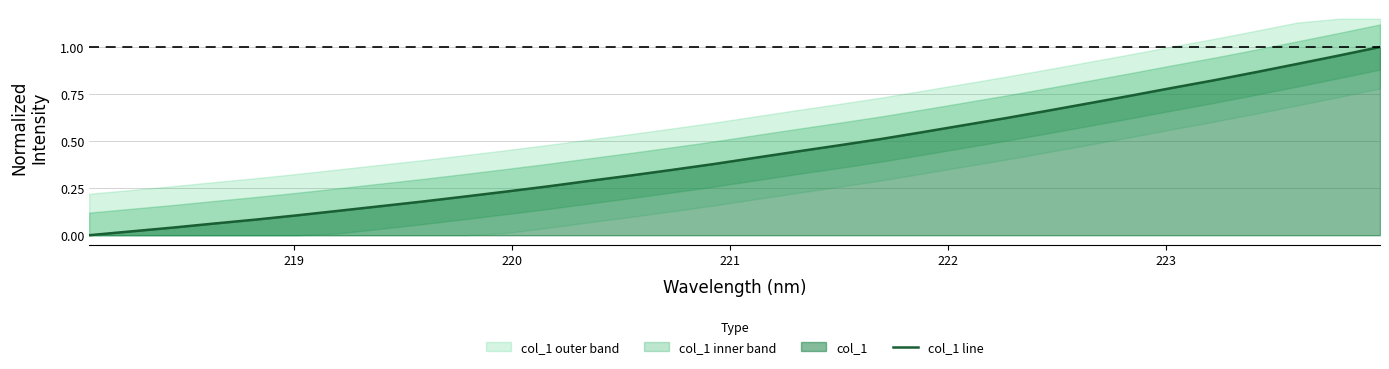

How many distinct data groups are displayed?

1